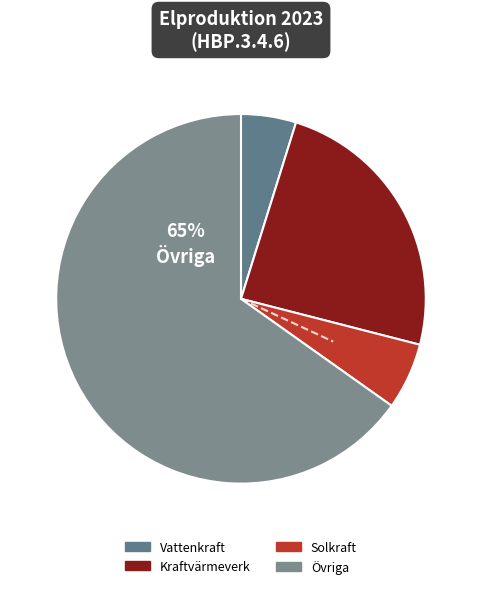

Is it true that Vattenkraft is 3% of the pie?

False